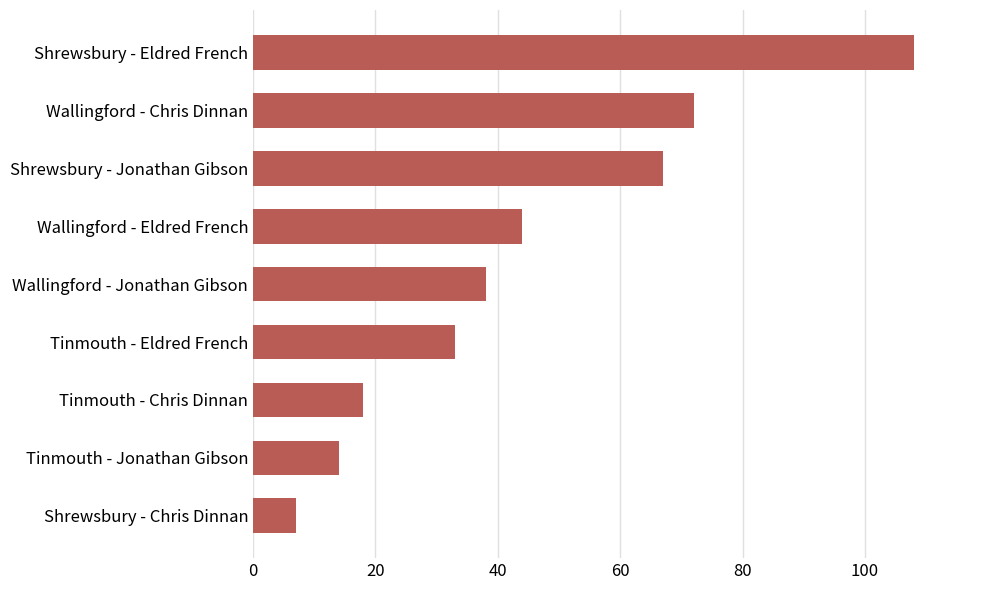

The value at Wallingford - Chris Dinnan is 72. True or false?

True